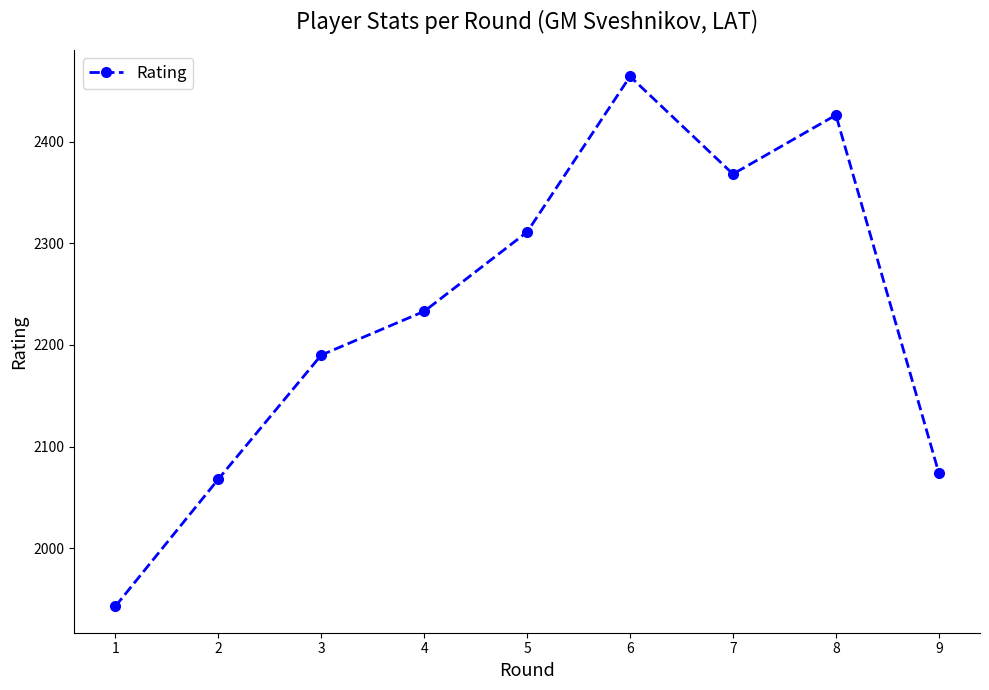

How many data points does each series have?

9